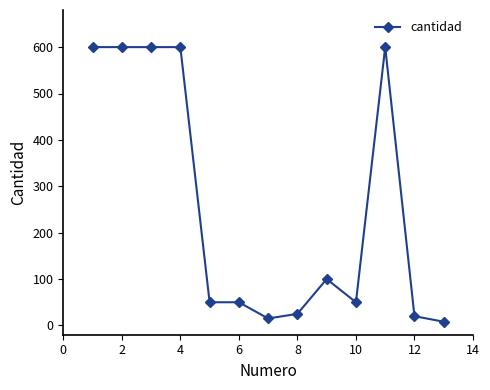

How many data points are less than 50?

4